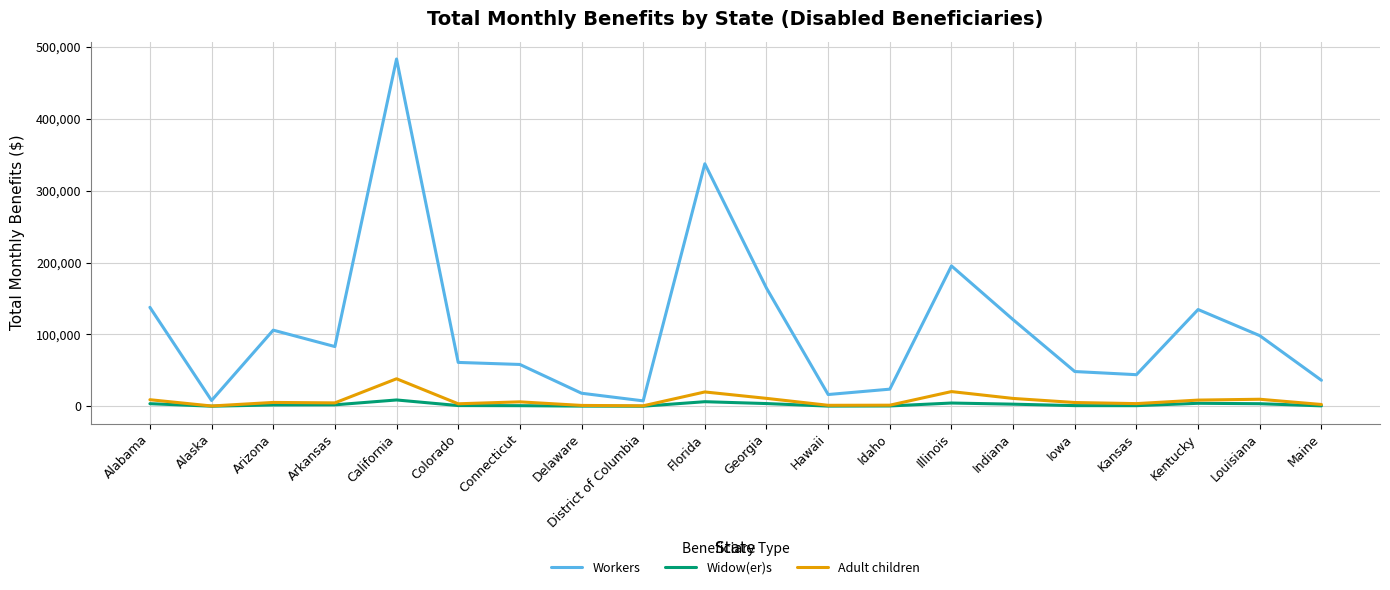

What position from the right is Arkansas?

17